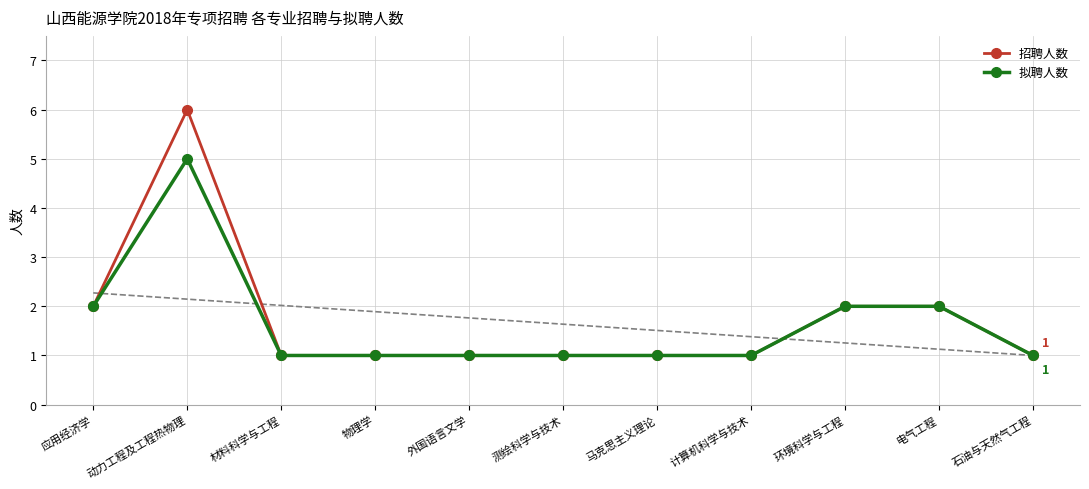

Between 应用经济学 and 电气工程, which is larger?

应用经济学